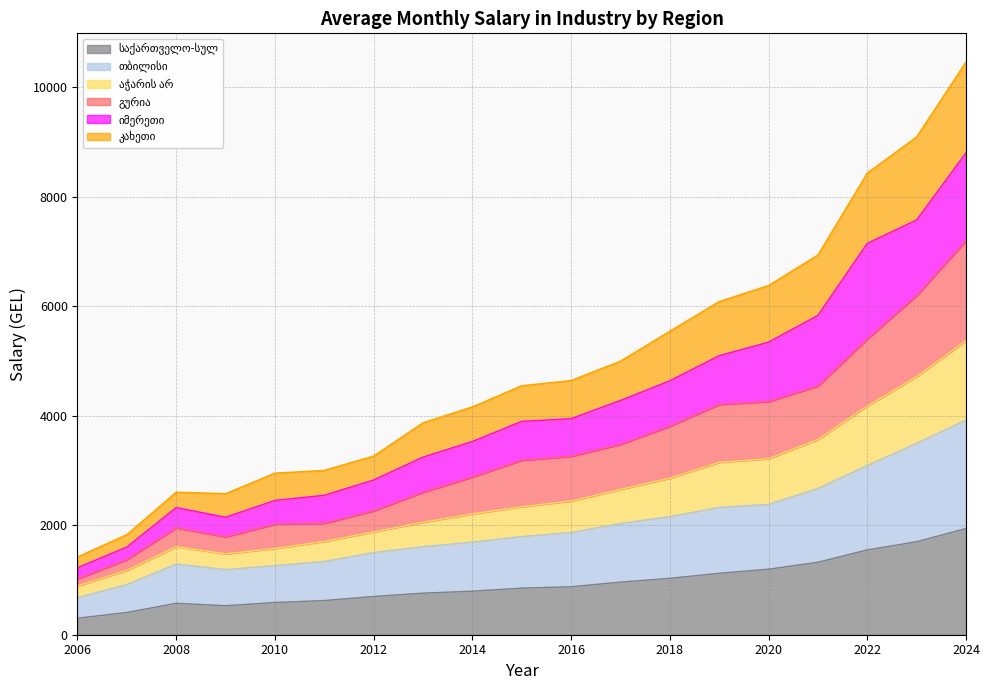

Is the value of აჭარის არ at 2007 greater than the value of გურია at 2024?

No